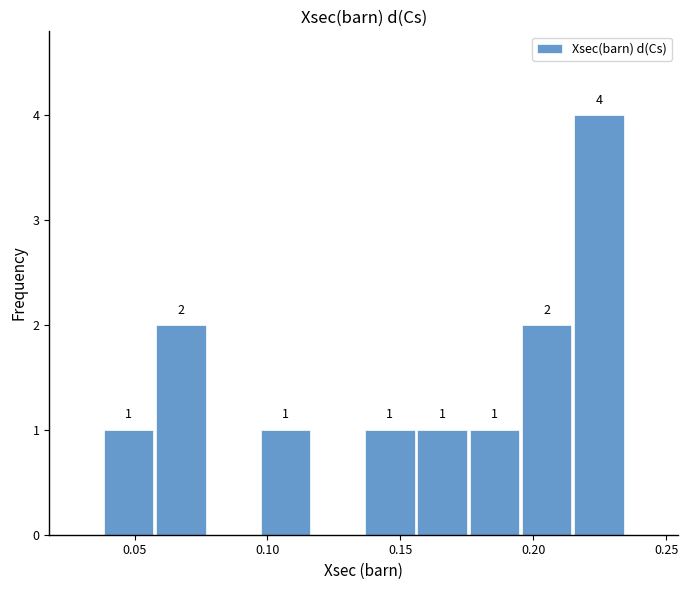

Around what value on the x-axis is the tallest bar? Give the approximate position of its centre, as read against the axis.

0.225